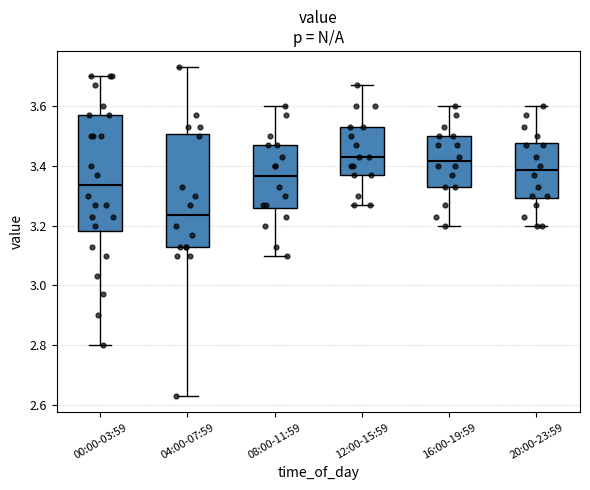

Reading left to right, transcribe this box plot: for each box, give where its median line is, the range the box spans, and where its two whiskers end, as read against the y-axis. The values are not printed on the chart, so give them approximately, as read against the axis.

00:00-03:59: median 3.34, box 3.18 to 3.58, whiskers 2.80 to 3.70
04:00-07:59: median 3.24, box 3.14 to 3.50, whiskers 2.64 to 3.74
08:00-11:59: median 3.36, box 3.26 to 3.48, whiskers 3.10 to 3.60
12:00-15:59: median 3.44, box 3.38 to 3.54, whiskers 3.28 to 3.68
16:00-19:59: median 3.42, box 3.34 to 3.50, whiskers 3.20 to 3.60
20:00-23:59: median 3.38, box 3.30 to 3.48, whiskers 3.20 to 3.60